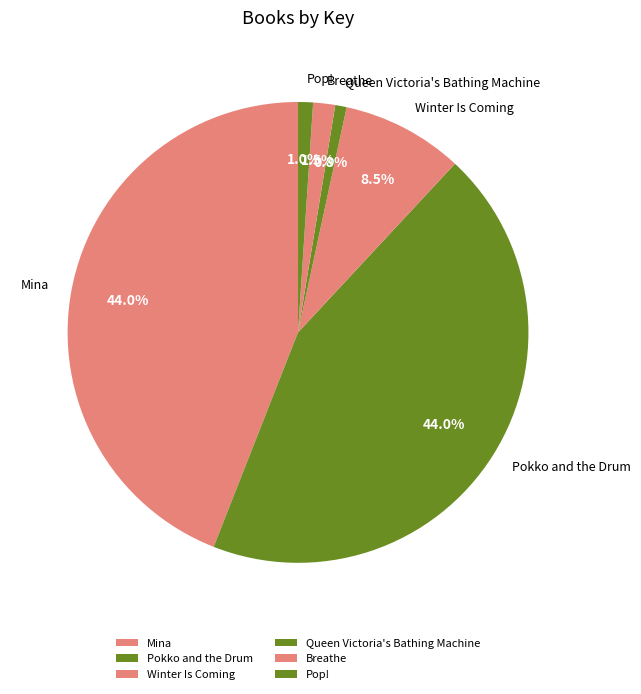

To the nearest percent, what portion does Pokko and the Drum represent?

44%